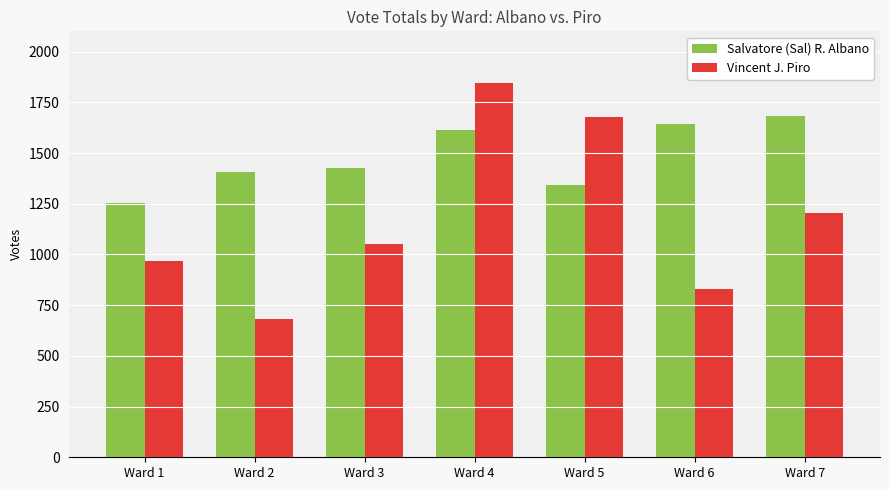

Which series has the largest range (max minus min)?

Vincent J. Piro